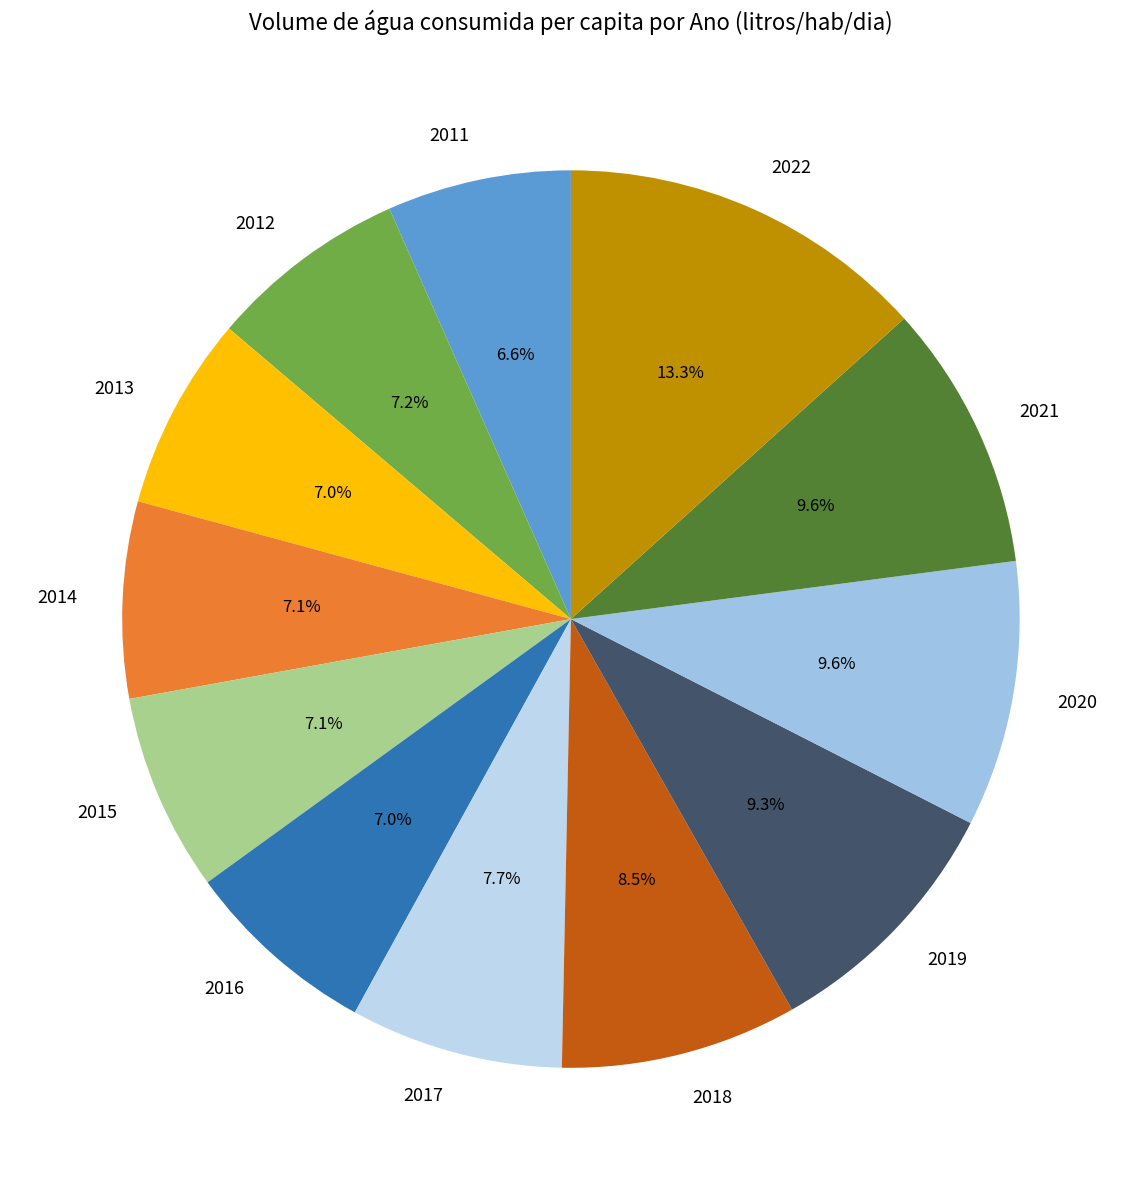

What portion of the pie excludes 2017?

92.3%